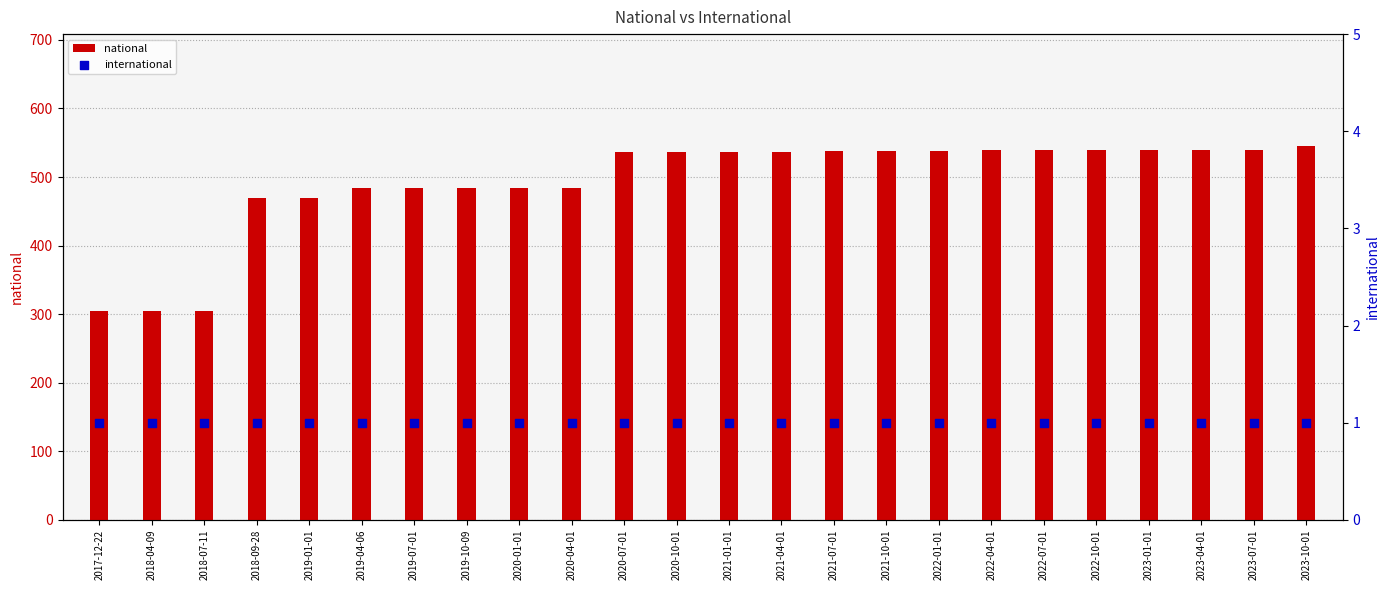

Which series has the largest total across all categories?

national